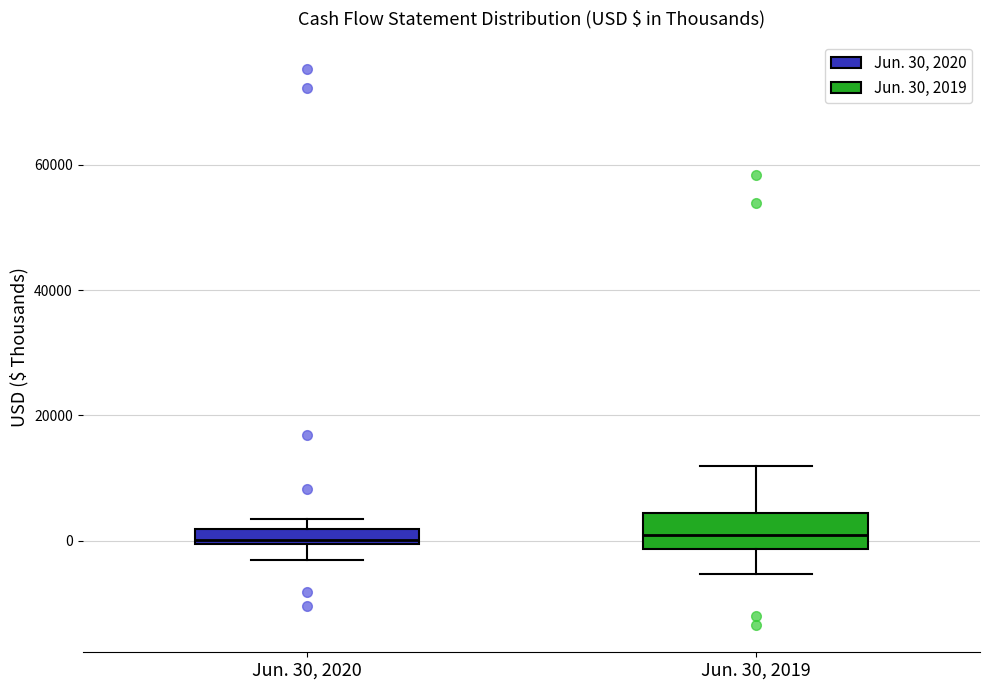

Where does the upper whisker of the box for Jun. 30, 2019 end on the y-axis? The values are not printed on the chart, so give them approximately, as read against the axis.

12000